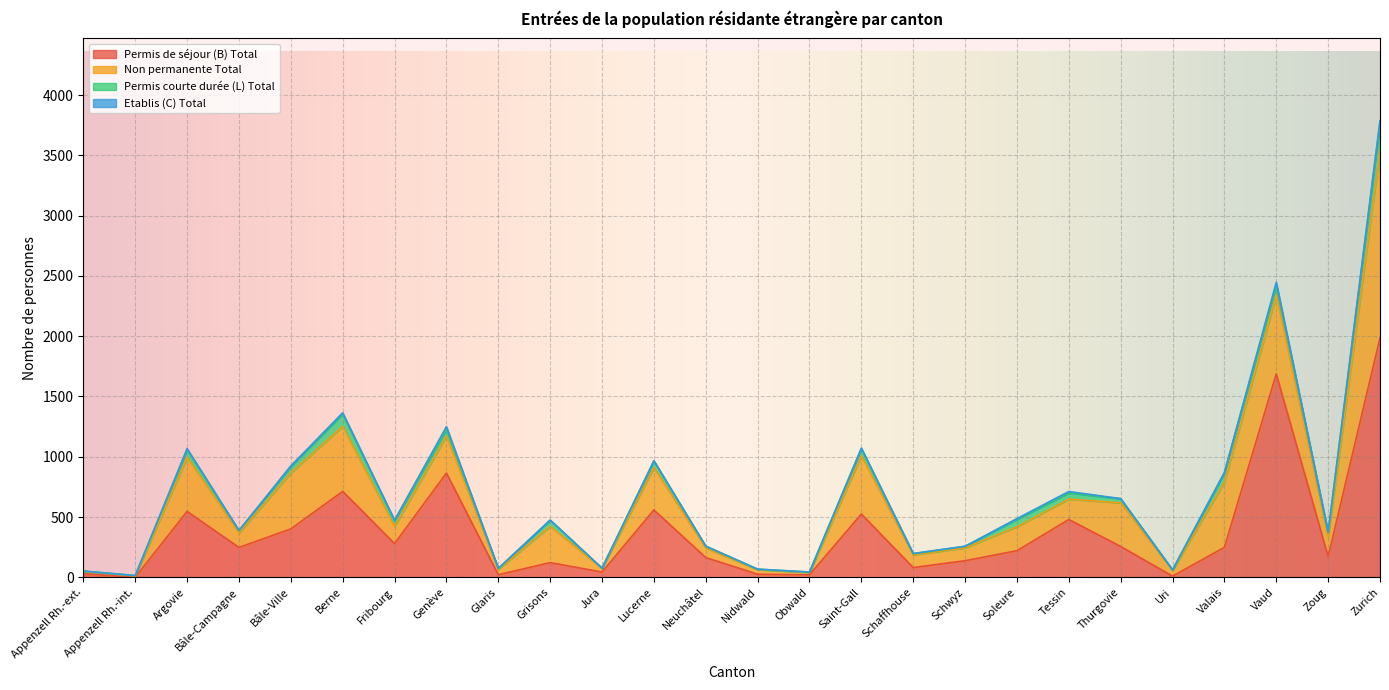

What is the sum of all Permis courte durée (L) Total values?

1131